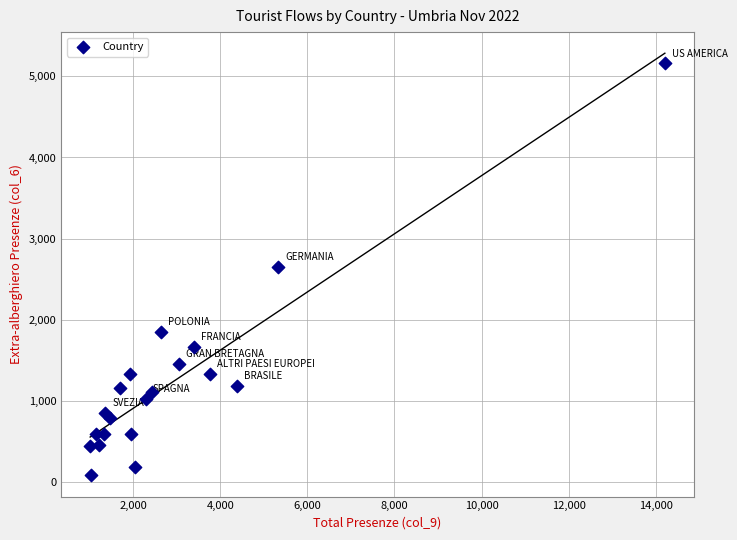

What is the range of Y values (max minus min)?

5073